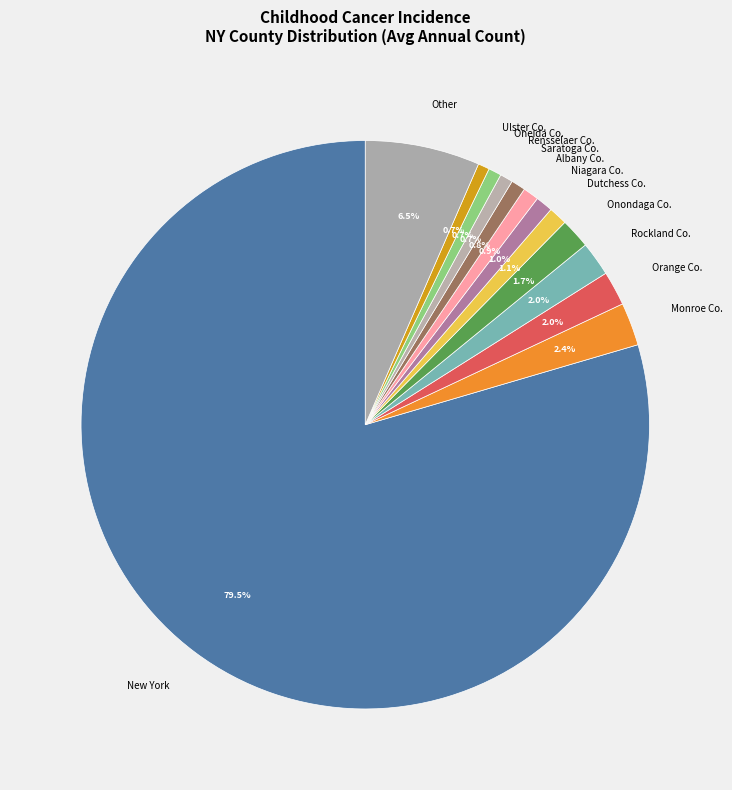

Which slice is the largest?

New York